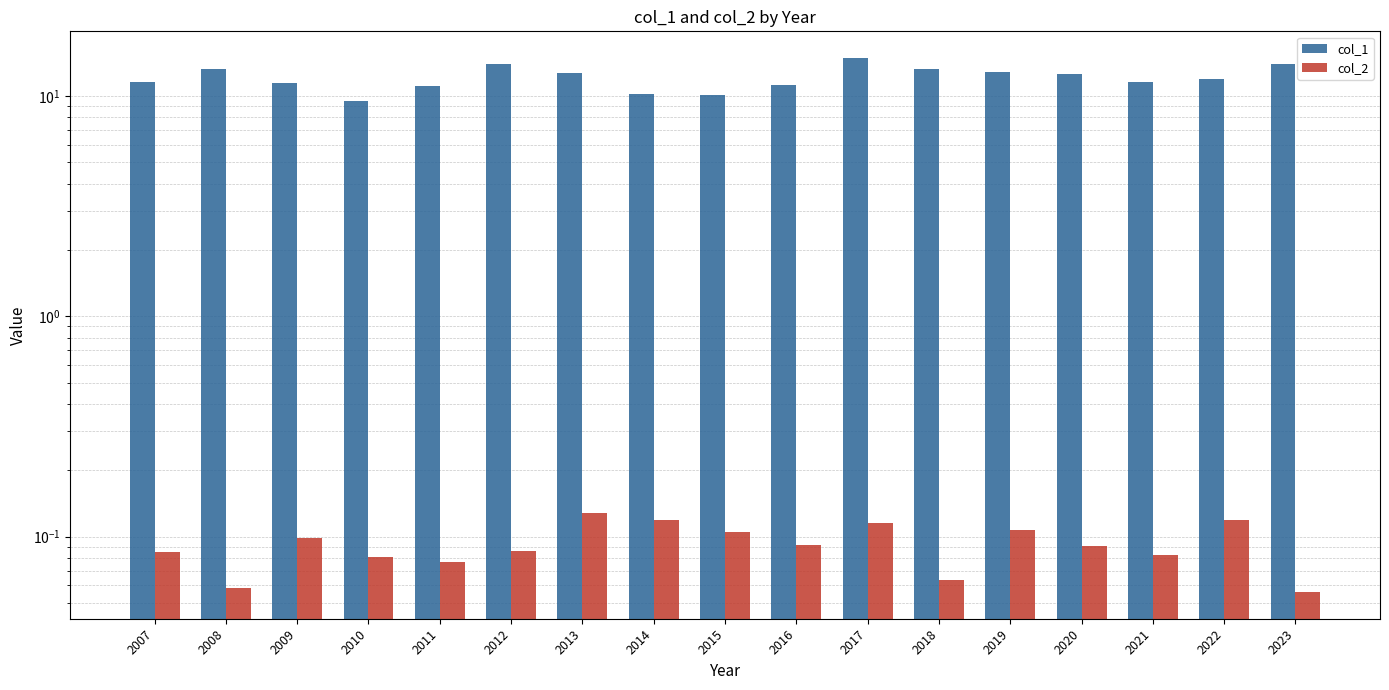

List the labels in order of col_2 value, smallest first.

2023, 2008, 2018, 2011, 2010, 2021, 2007, 2012, 2020, 2016, 2009, 2015, 2019, 2017, 2022, 2014, 2013